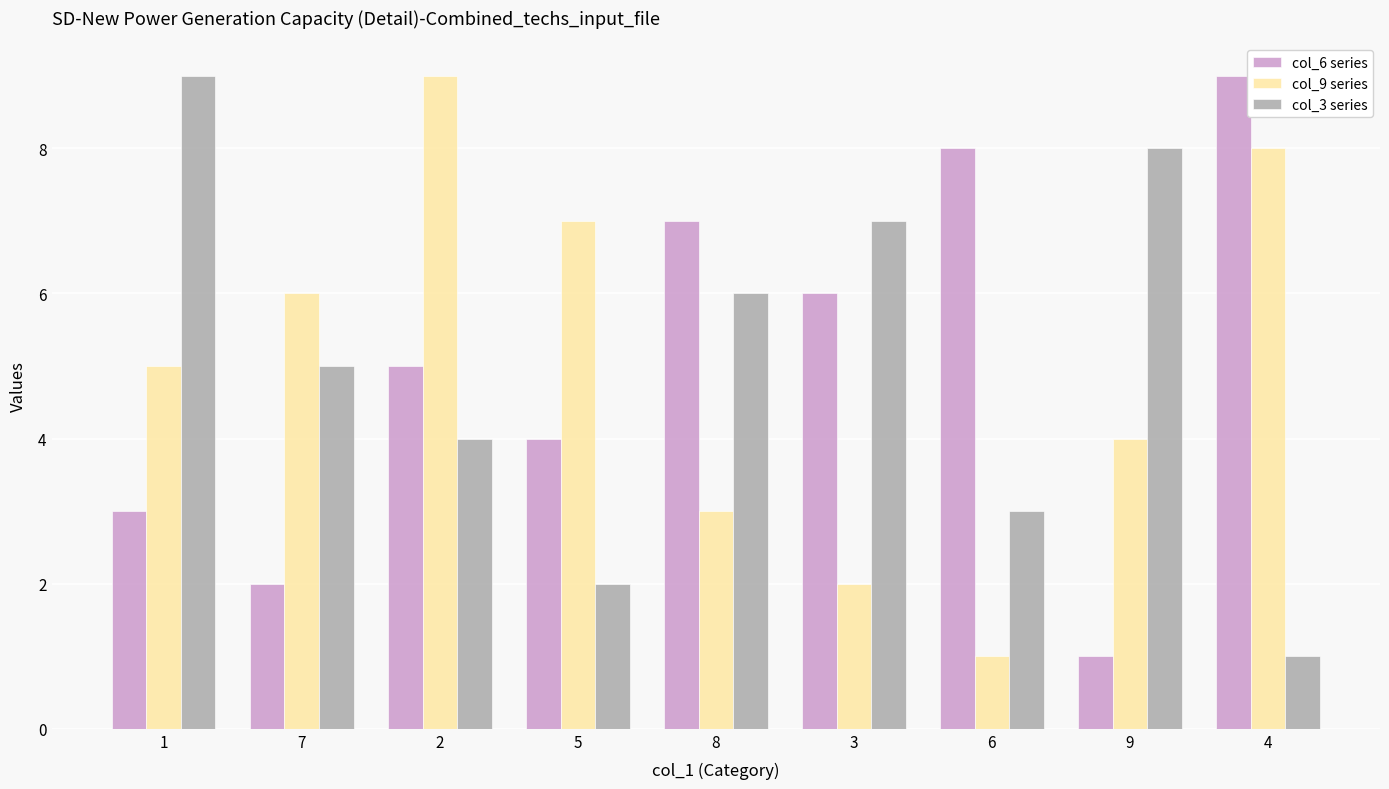

Rank the series at 7 from lowest to highest value.

col_6 series, col_3 series, col_9 series